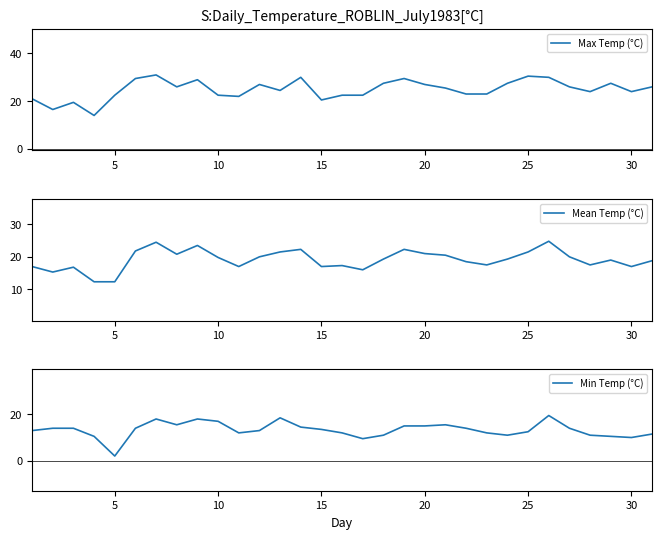

Is it true that Max Temp (°C) equals 38.3 at 5?

False